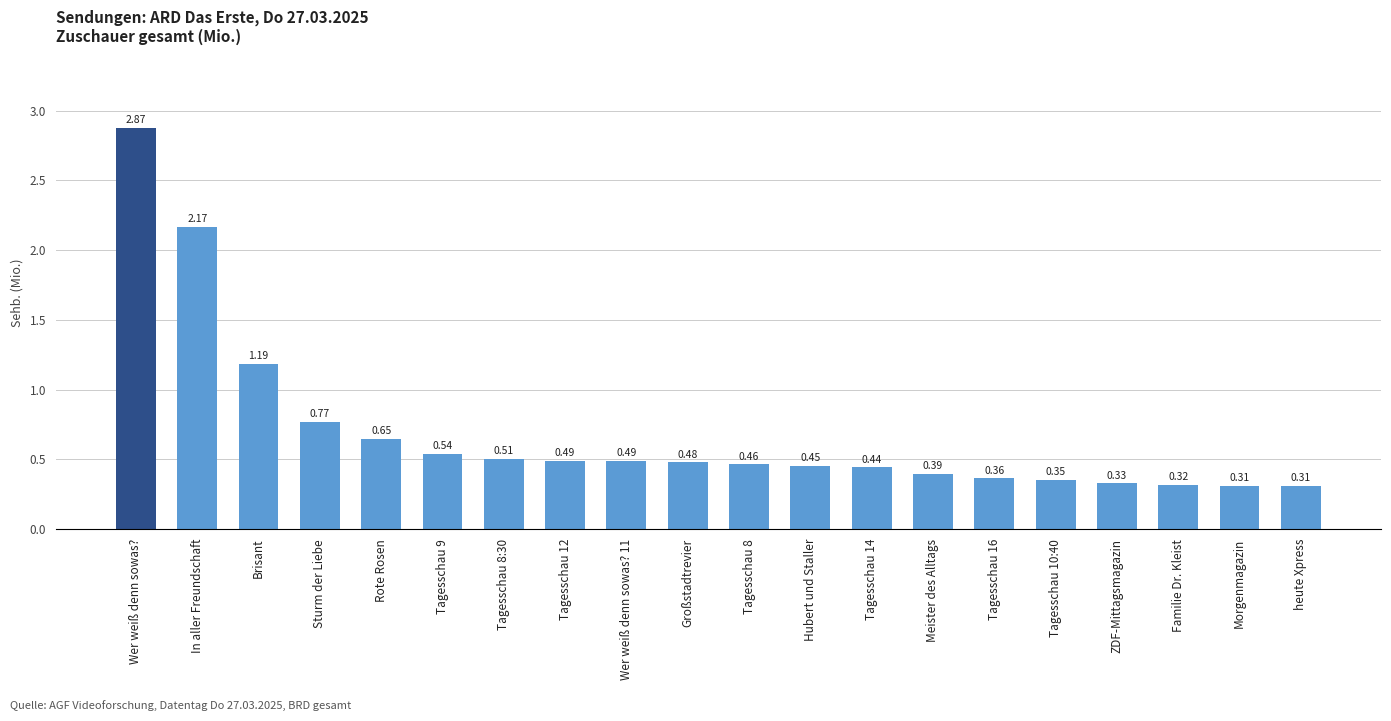

Where is the data nearest to the value 1?

Brisant